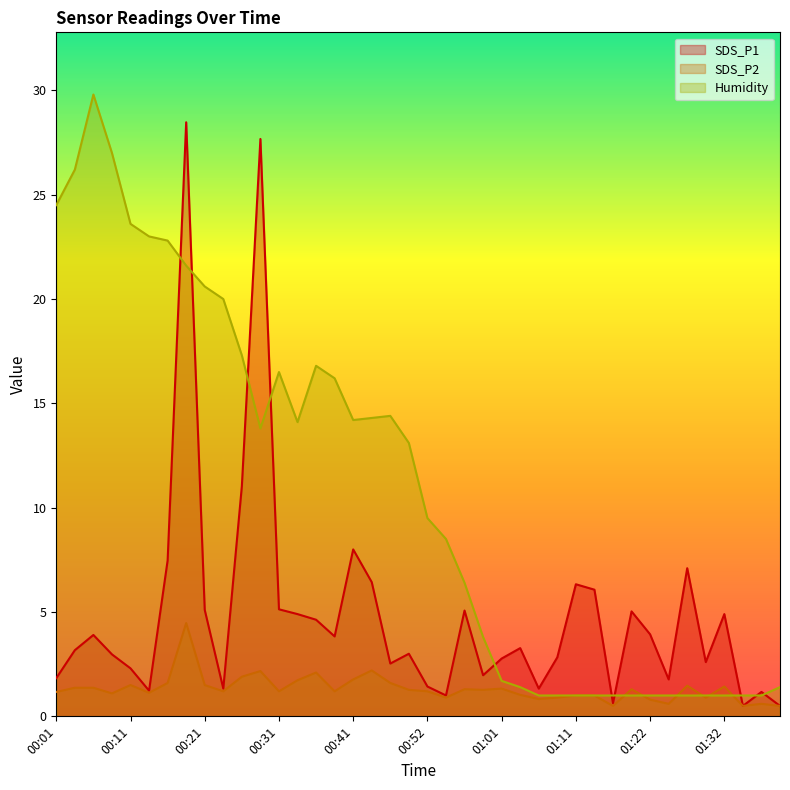

What is the value of the SDS_P2 point at the 10th from the left?

1.2